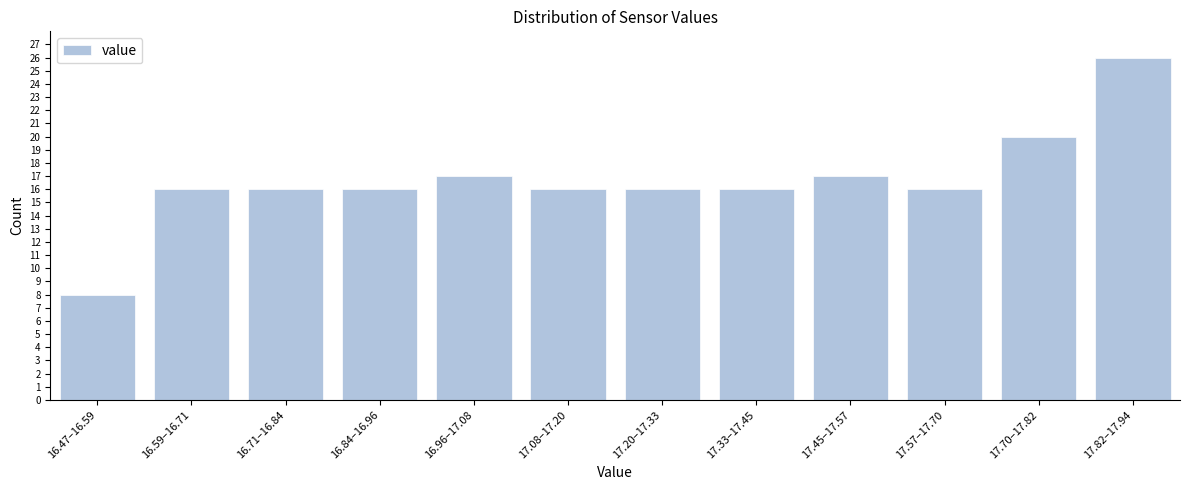

Reading left to right, what are all the values shown in this chart?

8	16	16	16	17	16	16	16	17	16	20	26